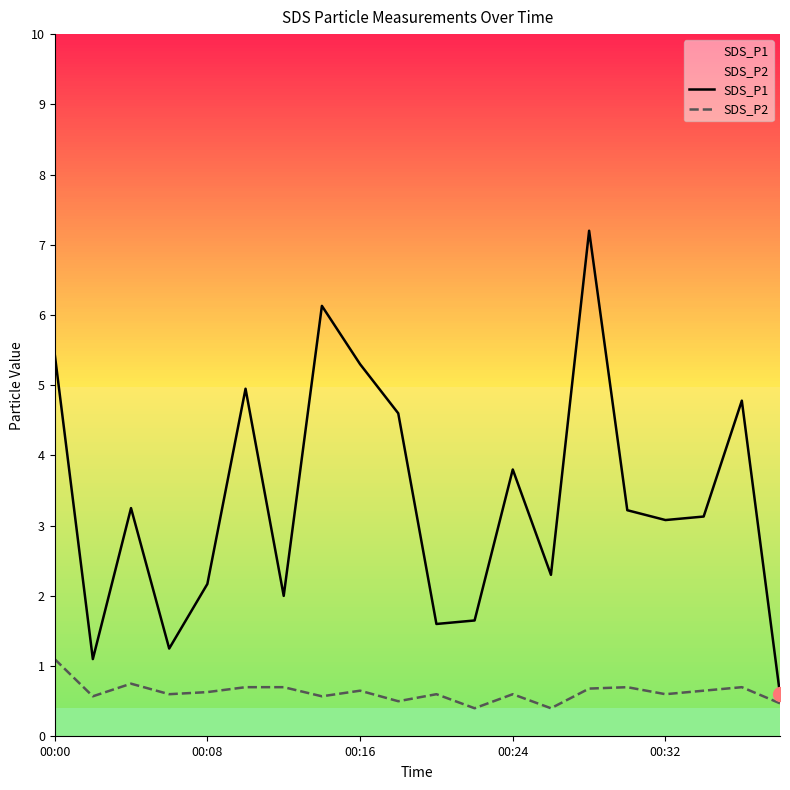

Reading left to right, list all the values displayed in this chart.

SDS_P1: 5.5	1.1	3.2	1.2	2.2	5.0	2.0	6.1	5.3	4.6	1.6	1.6	3.8	2.3	7.2	3.2	3.1	3.1	4.8	0.6
SDS_P2: 1.1	0.6	0.8	0.6	0.6	0.7	0.7	0.6	0.7	0.5	0.6	0.4	0.6	0.4	0.7	0.7	0.6	0.7	0.7	0.5